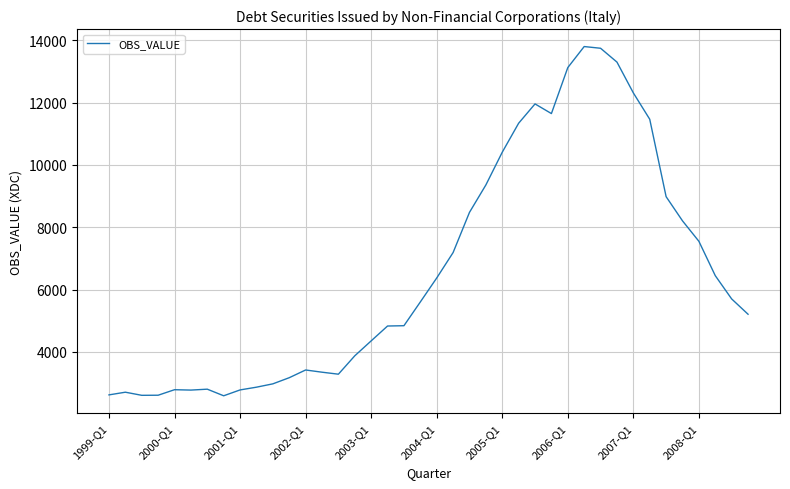

What is the maximum value shown in the chart?

13800